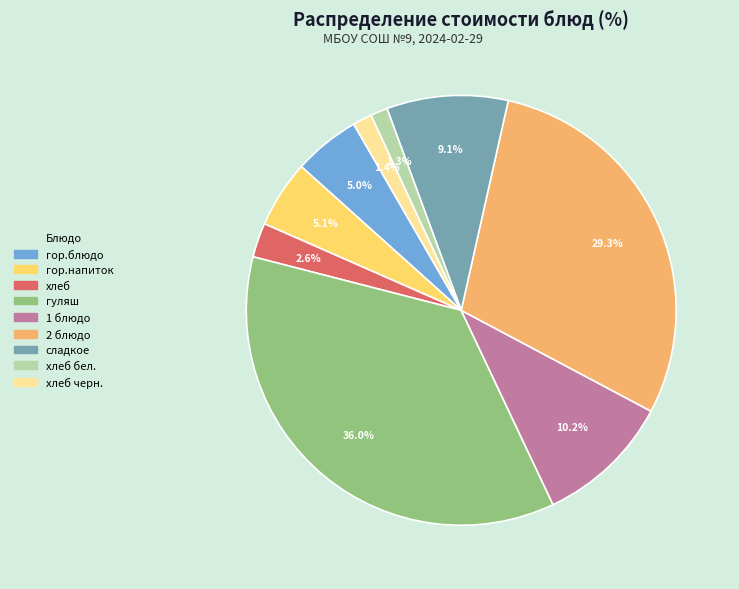

Is there a majority slice in this chart?

No